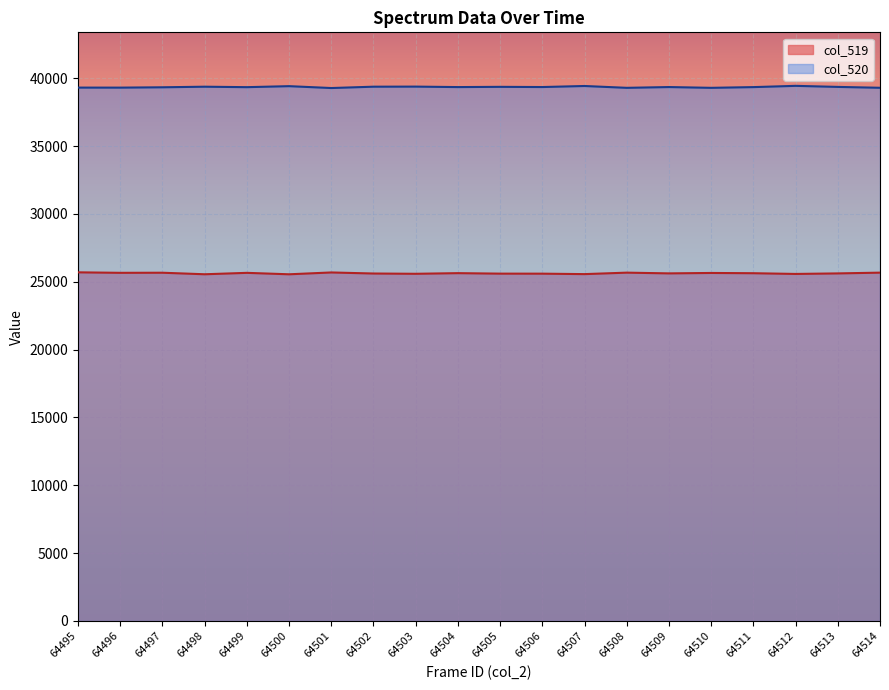

What is the maximum value for col_519?

25694